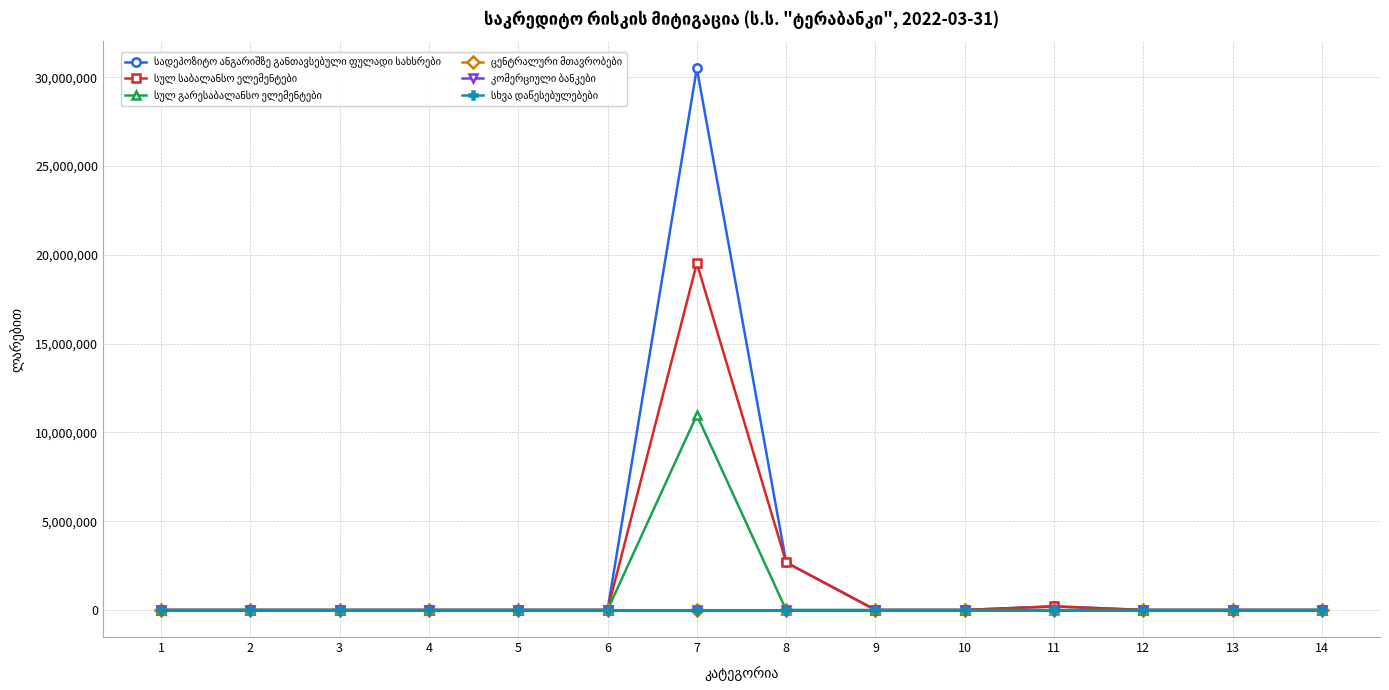

Reading left to right, extract all data points from this chart.

სადეპოზიტო ანგარიშზე განთავსებული ფულადი სახსრები: 1=0.0	2=0.0	3=0.0	4=0.0	5=0.0	6=0.0	7=30494999.1	8=2677887.2	9=0.0	10=5.0	11=201858.1	12=0.0	13=0.0	14=0.0
სულ საბალანსო ელემენტები: 1=0.0	2=0.0	3=0.0	4=0.0	5=0.0	6=0.0	7=19520521.7	8=2677887.2	9=0.0	10=5.0	11=201858.1	12=0.0	13=0.0	14=0.0
სულ გარესაბალანსო ელემენტები: 1=0.0	2=0.0	3=0.0	4=0.0	5=0.0	6=0.0	7=10974477.4	8=0.0	9=0.0	10=0.0	11=0.0	12=0.0	13=0.0	14=0.0
ცენტრალური მთავრობები: 1=0.0	2=0.0	3=0.0	4=0.0	5=0.0	6=0.0	7=0.0	8=0.0	9=0.0	10=0.0	11=0.0	12=0.0	13=0.0	14=0.0
კომერციული ბანკები: 1=0.0	2=0.0	3=0.0	4=0.0	5=0.0	6=0.0	7=0.0	8=0.0	9=0.0	10=0.0	11=0.0	12=0.0	13=0.0	14=0.0
სხვა დაწესებულებები: 1=0.0	2=0.0	3=0.0	4=0.0	5=0.0	6=0.0	7=0.0	8=0.0	9=0.0	10=0.0	11=0.0	12=0.0	13=0.0	14=0.0